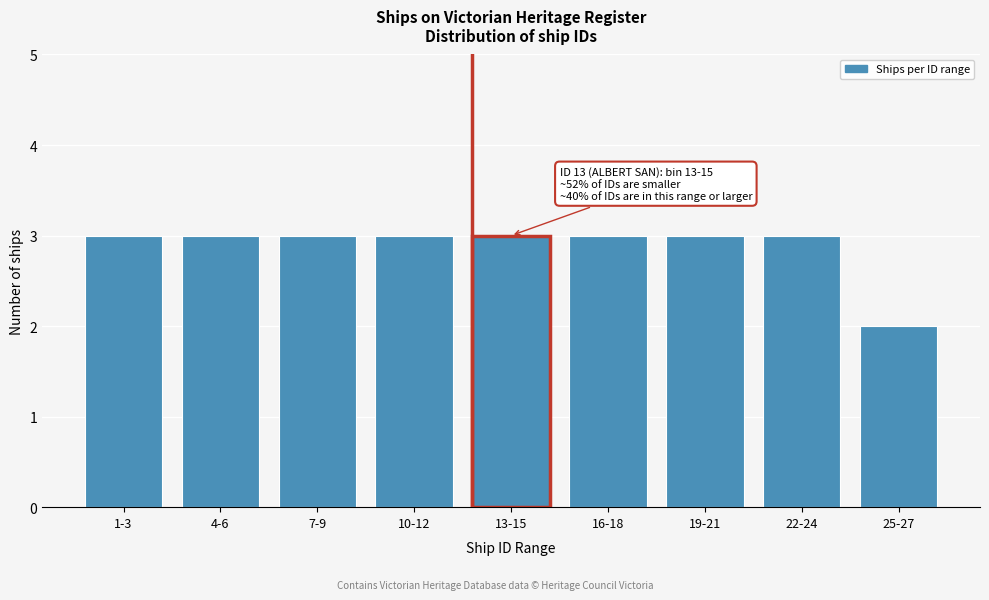

Reading left to right, transcribe all the data shown in this chart.

3	3	3	3	3	3	3	3	2